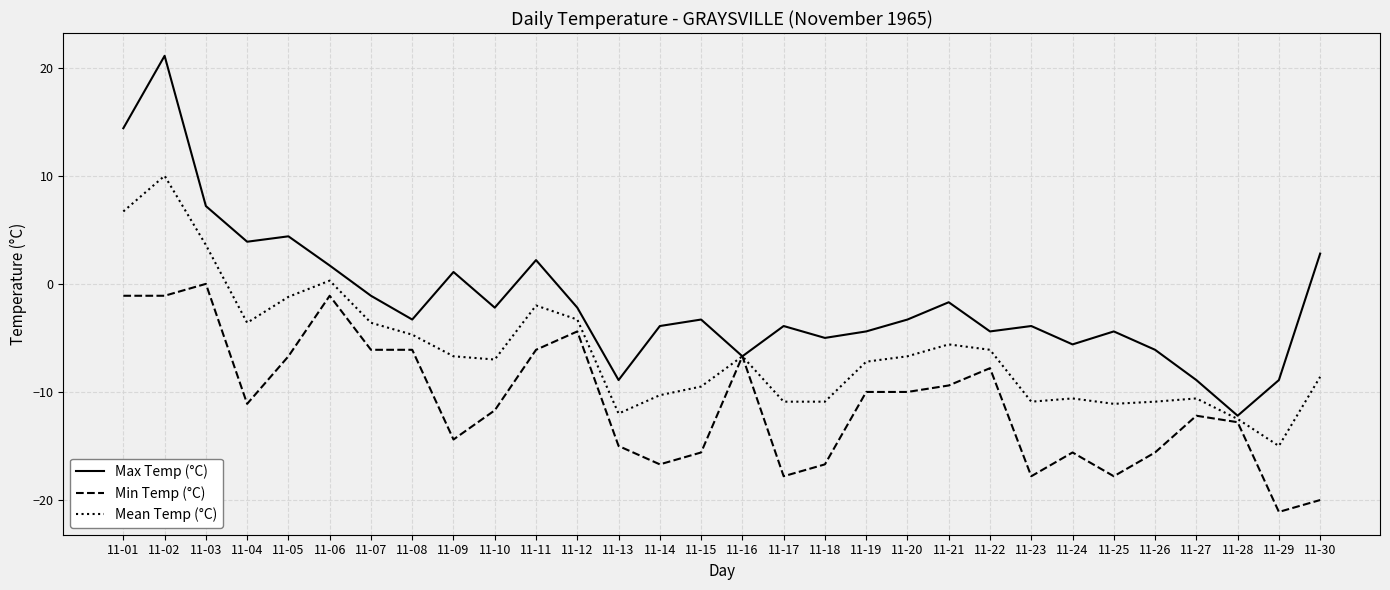

List the series in order of their peak value, lowest first.

Min Temp (°C), Mean Temp (°C), Max Temp (°C)